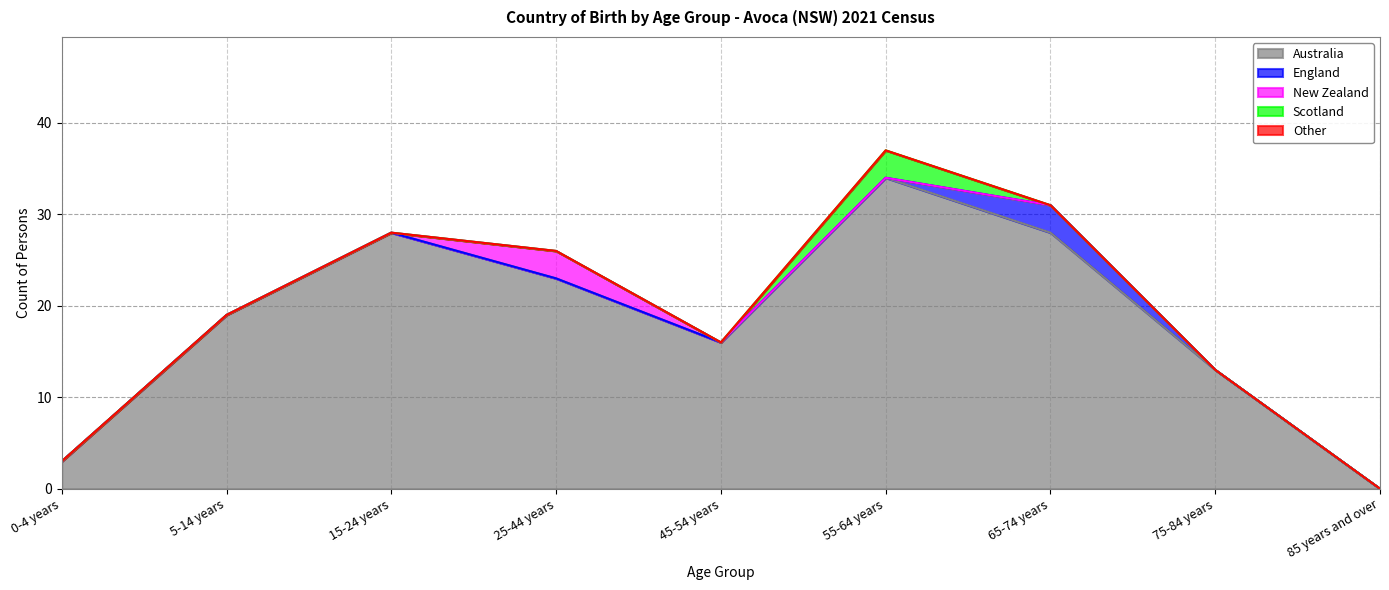

What is the sum of all England values?

3